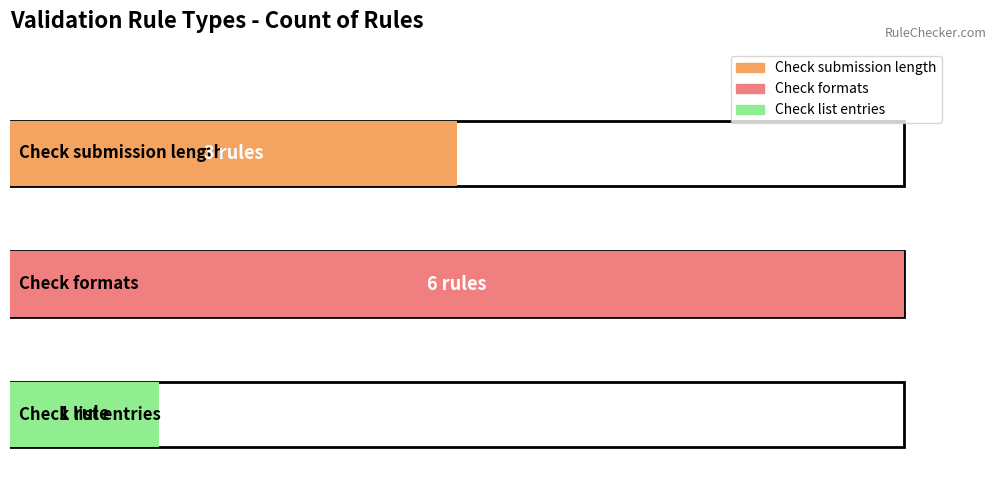

Which category has the highest value across all series?

Check formats